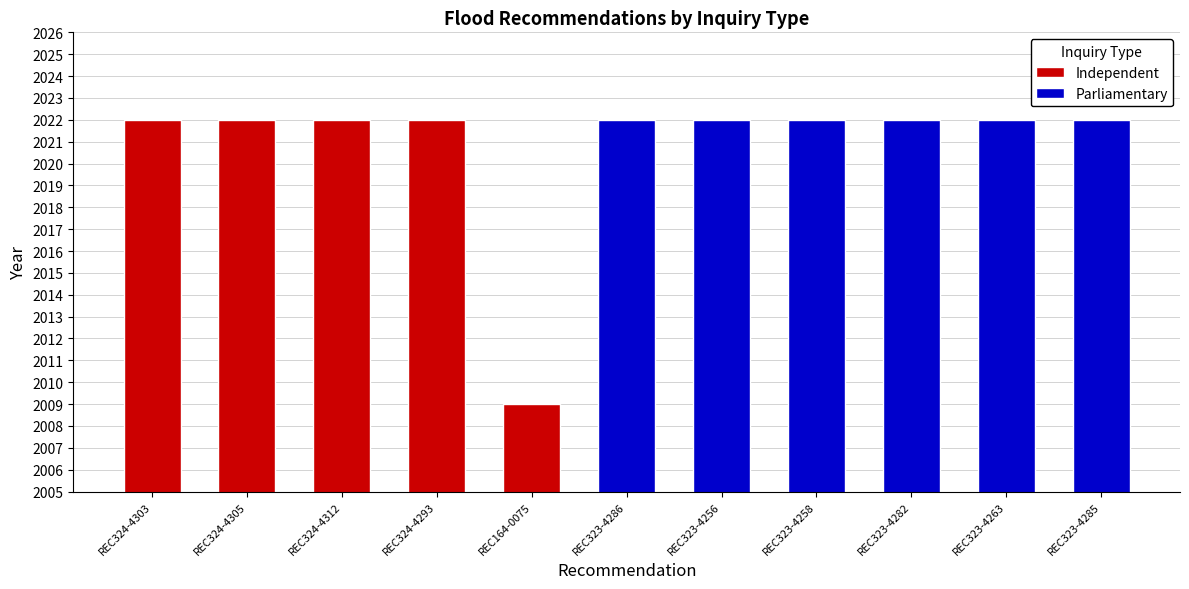

What is the difference between the Independent values at REC324-4312 and REC164-0075?

13